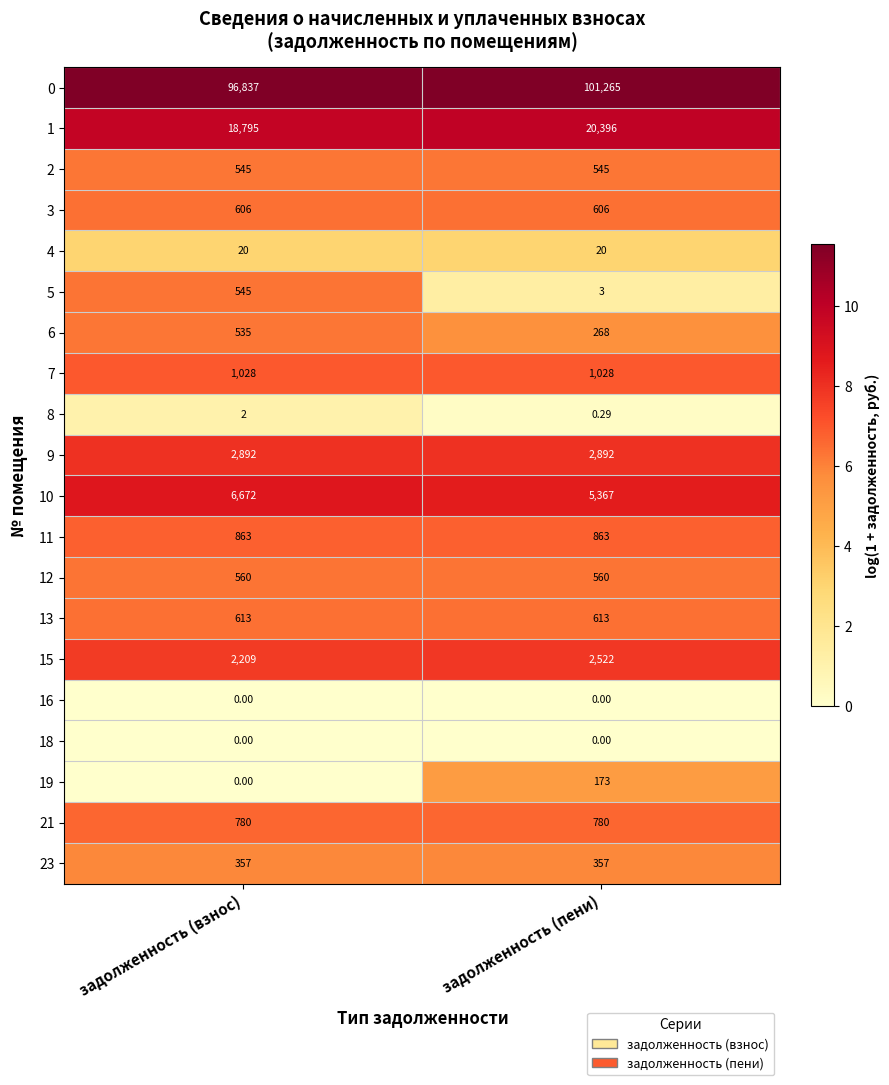

Which series has the largest total across all categories?

0